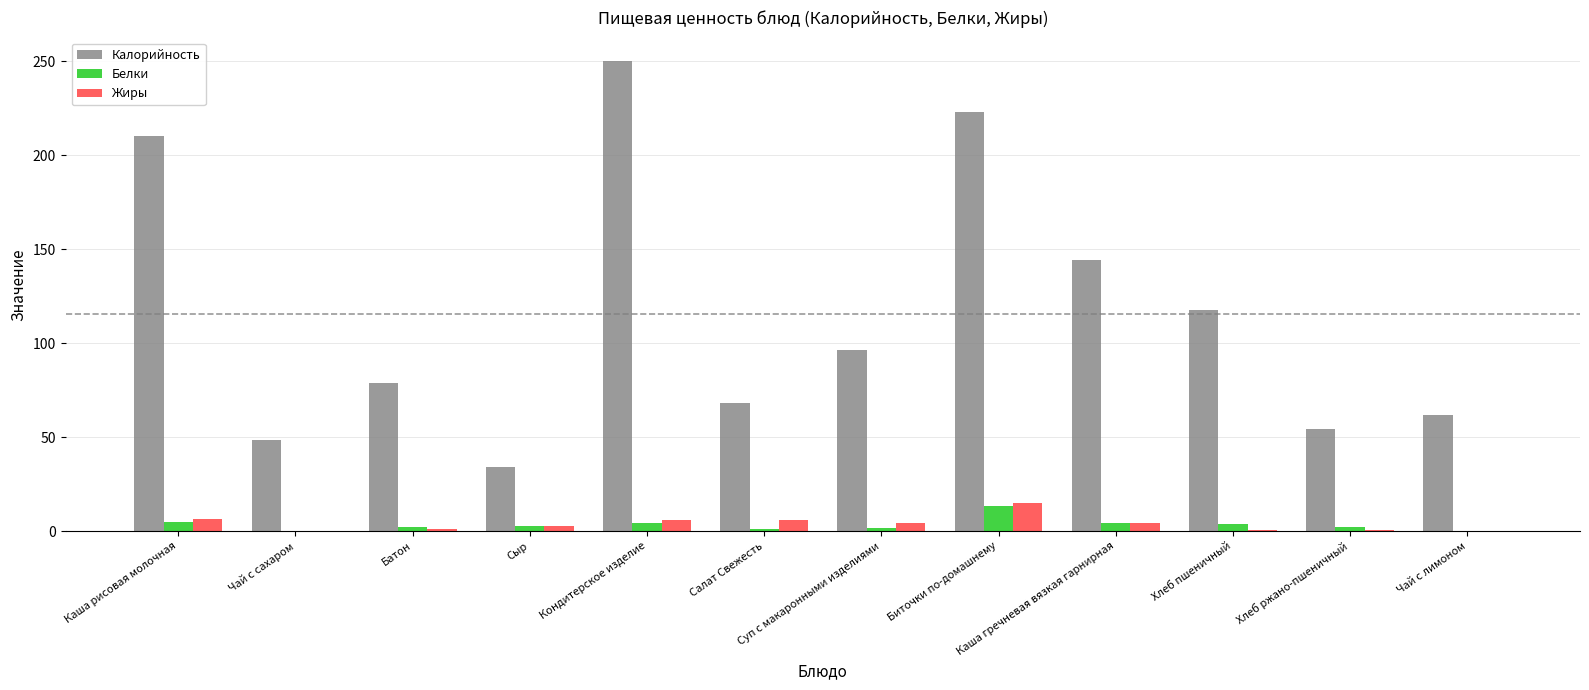

What is the highest value of the Белки series?

13.2